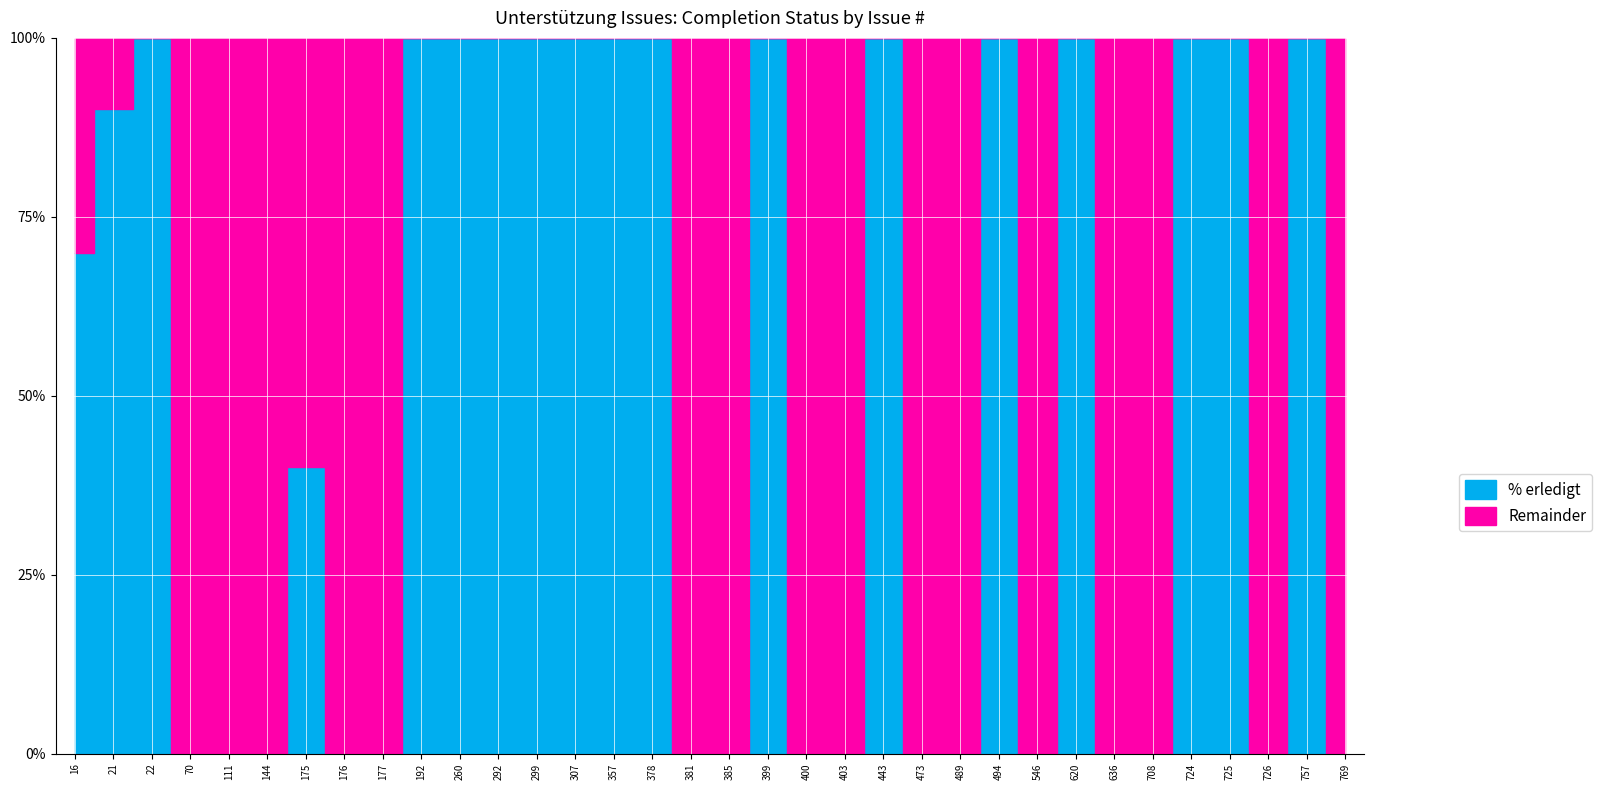

What is the difference between the maximum and second lowest values in the % erledigt series?

100